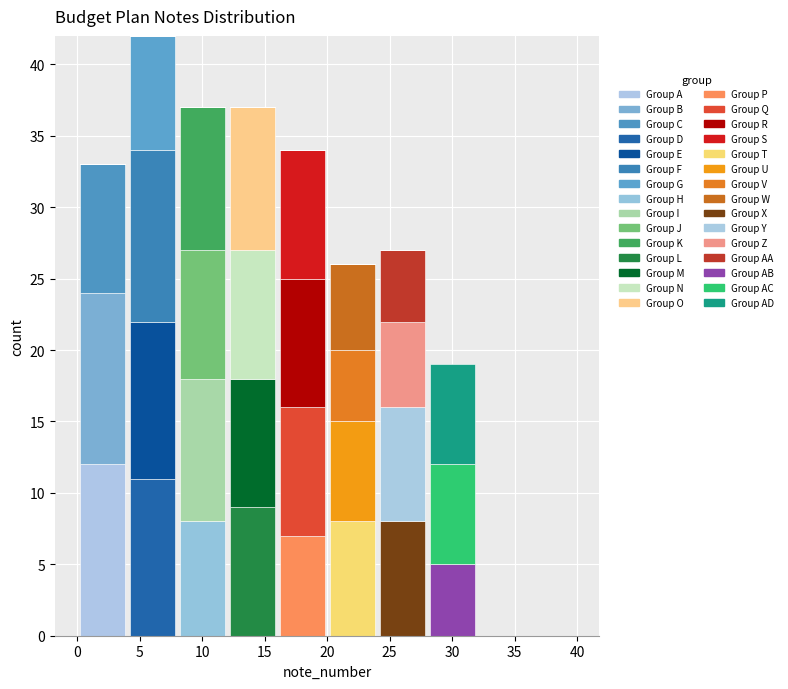

What is the total height of the stacked bar covering 8 to 12 on the x-axis? The values are not printed on the chart, so give them approximately, as read against the axis.

37